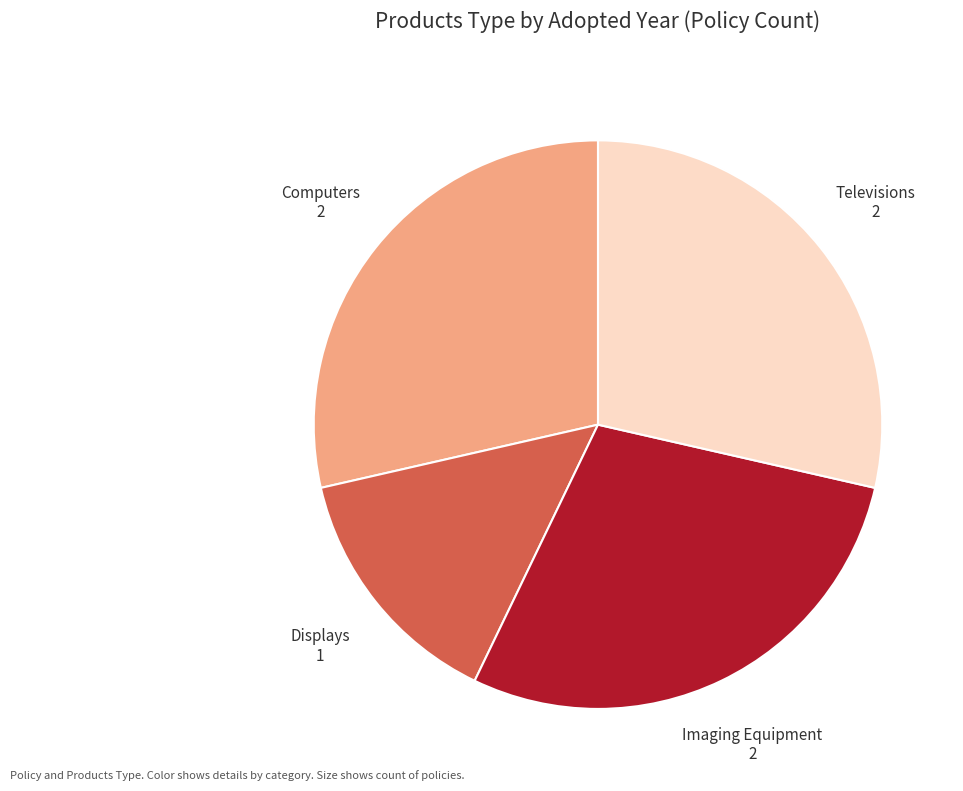

Do Computers and Displays together represent more than half of the pie?

No